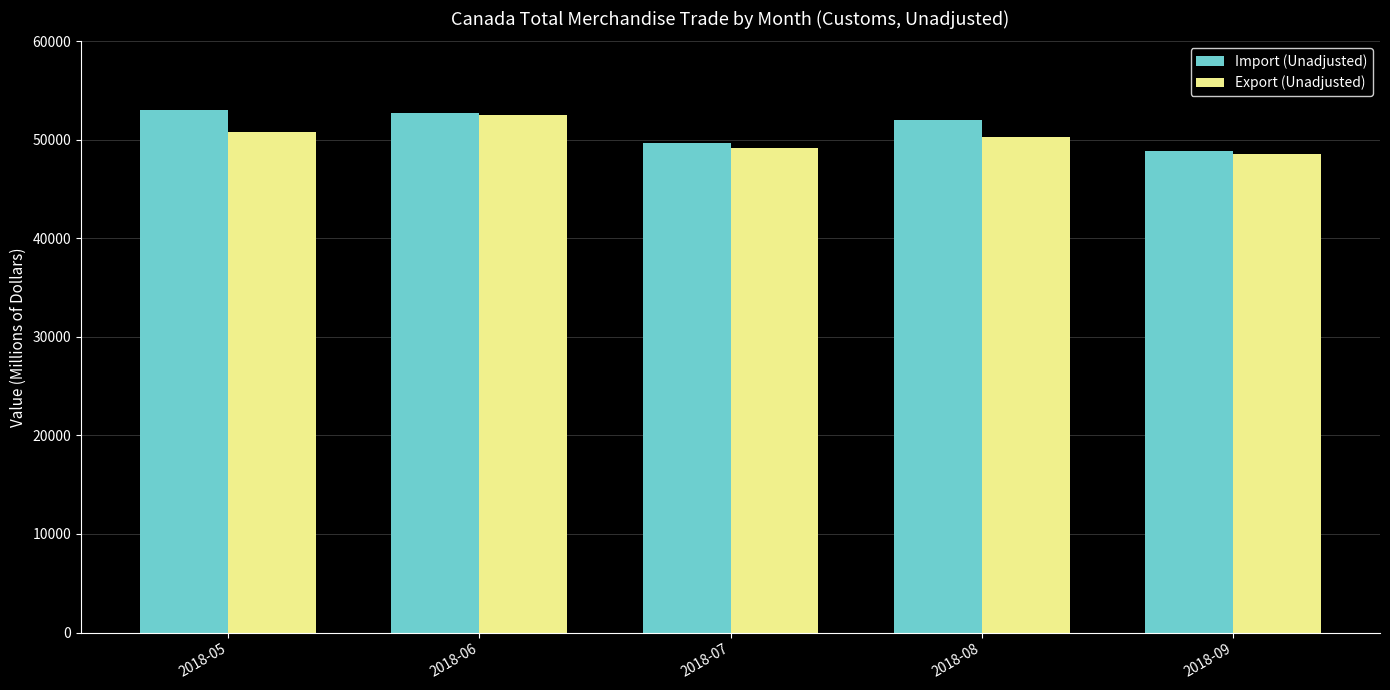

Which category has the lowest value across all series?

2018-09